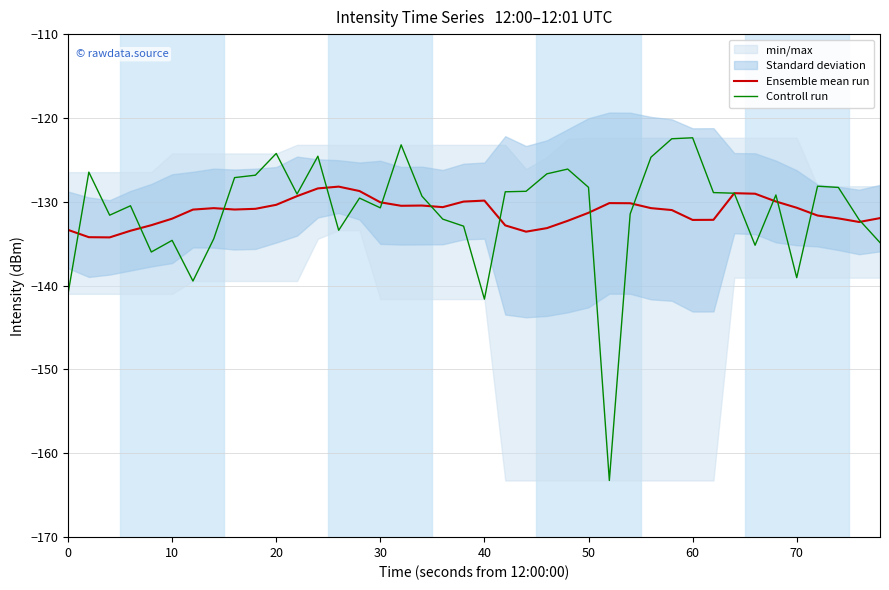

How many values in the Controll run series exceed -129?

18